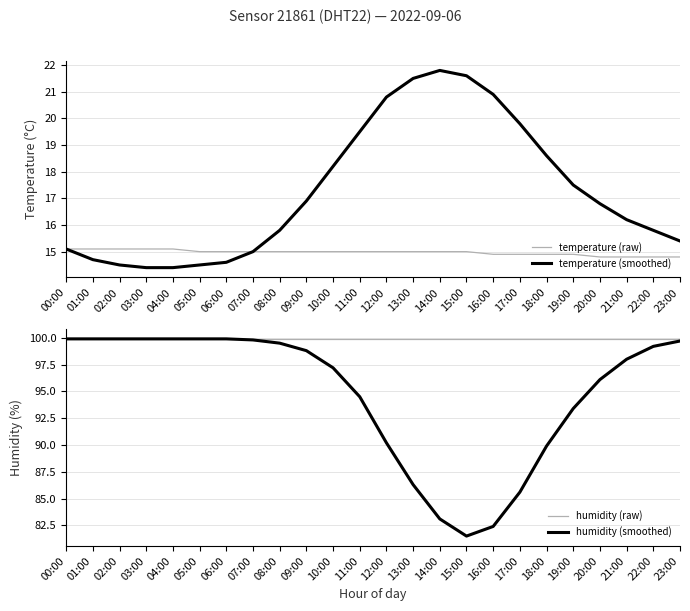

Rank the series at 08:00 from highest to lowest value.

humidity (raw), humidity (smoothed), temperature (smoothed), temperature (raw)